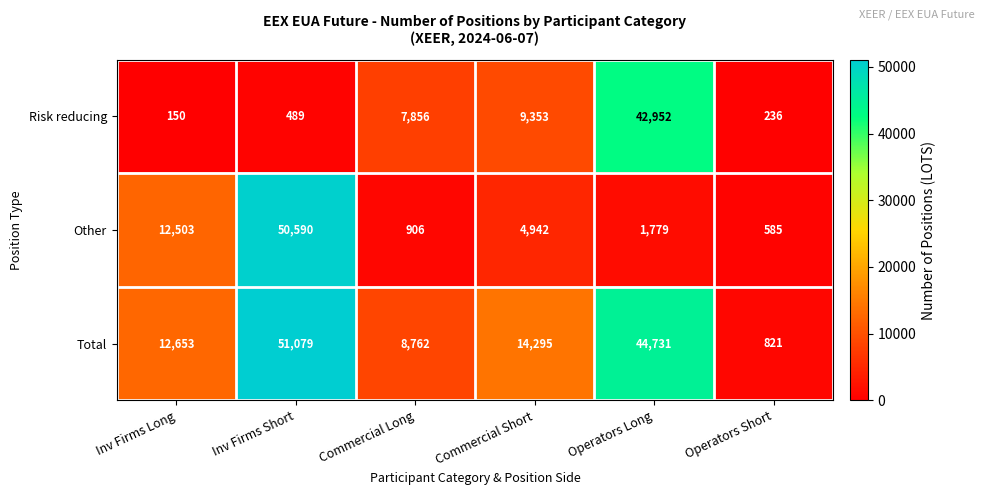

The value of Total at Operators Long is 76094. True or false?

False